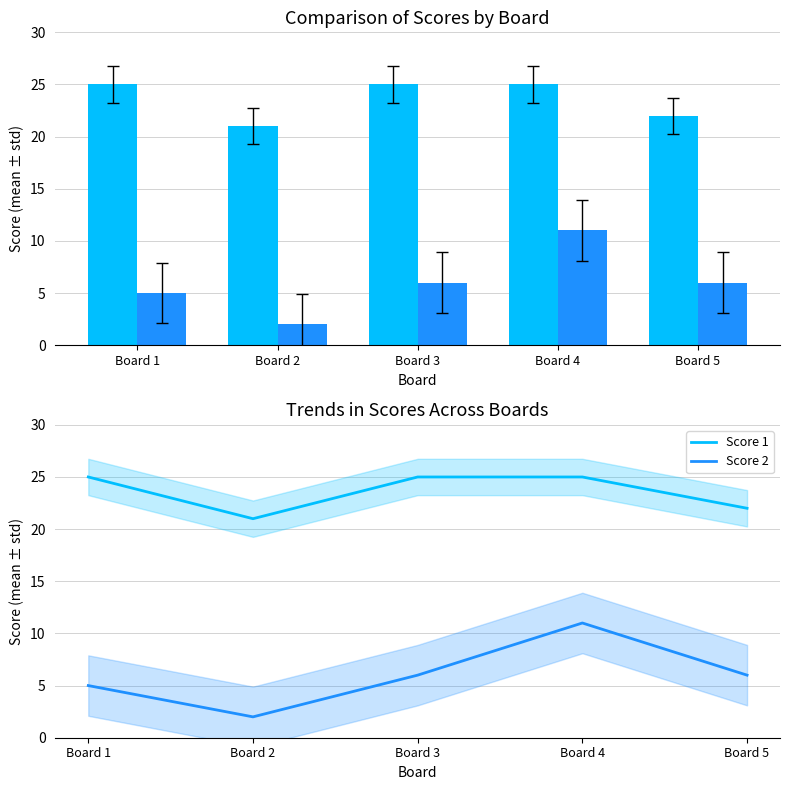

Reading right to left, extract all data points from this chart.

Score 1: Board 5=22	Board 4=25	Board 3=25	Board 2=21	Board 1=25
Score 2: Board 5=6	Board 4=11	Board 3=6	Board 2=2	Board 1=5